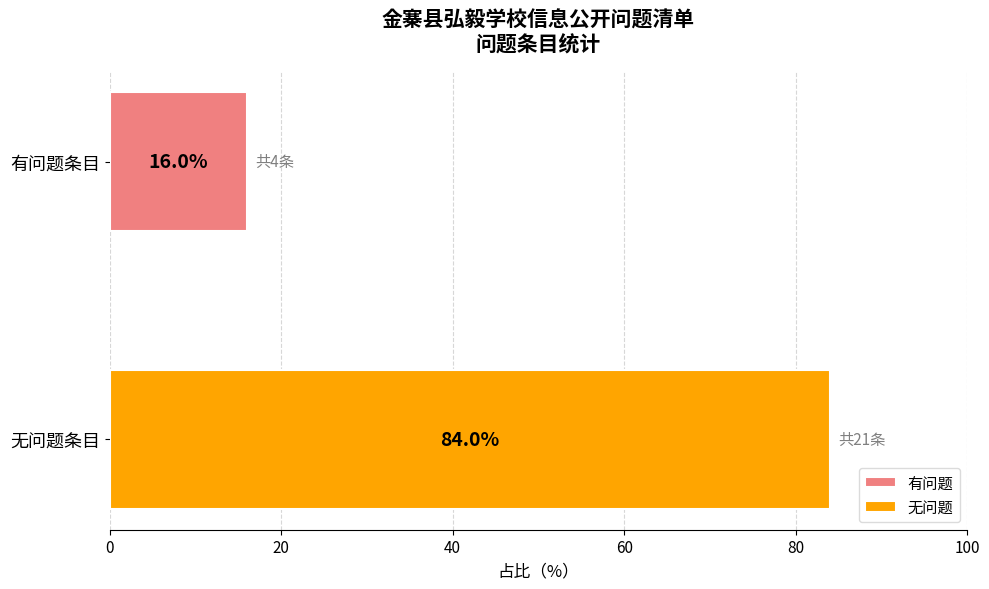

What is the maximum value shown in the chart?

84